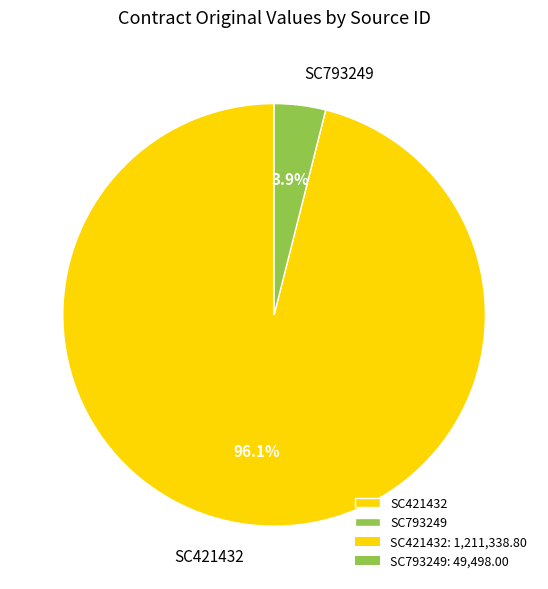

Does any single category account for the majority?

Yes